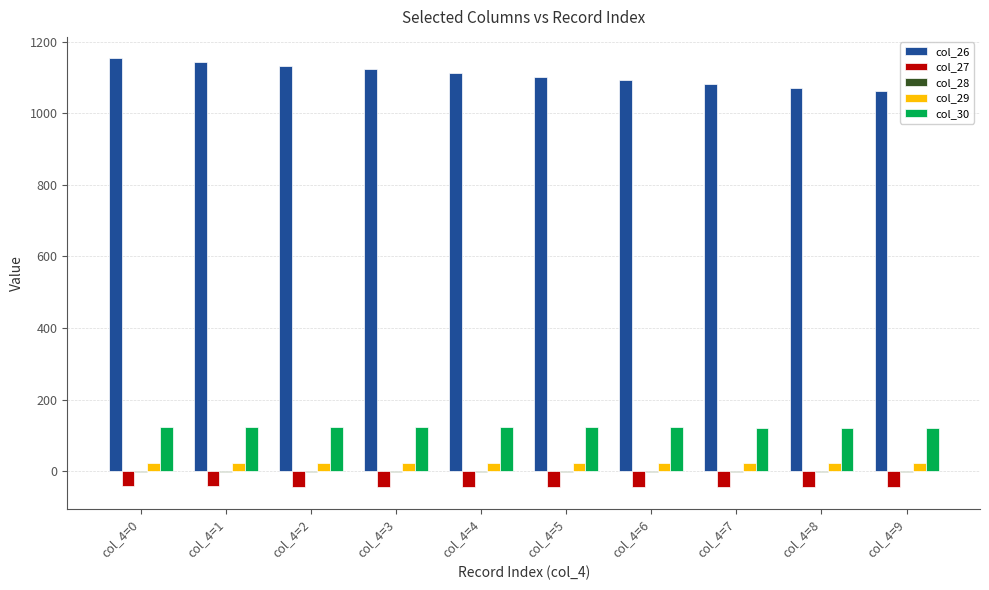

The value of col_30 at col_4=1 is 123.9. True or false?

True